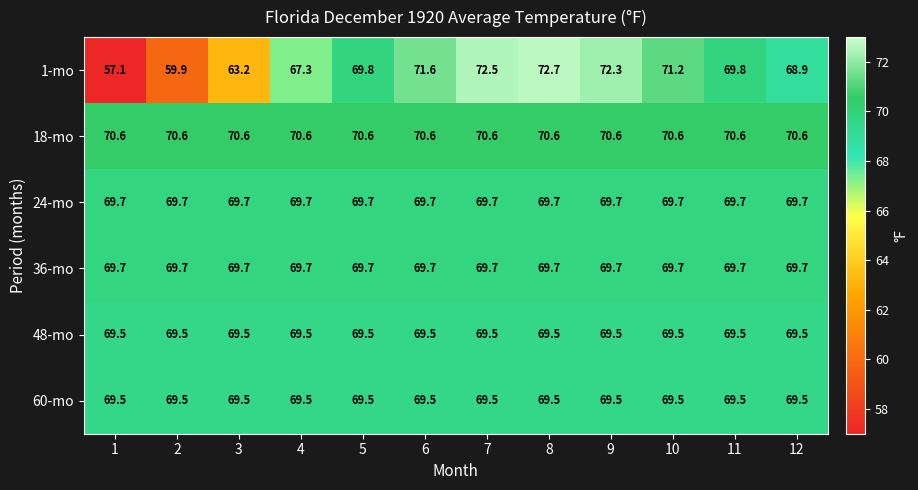

Which series has the largest range (max minus min)?

1-mo